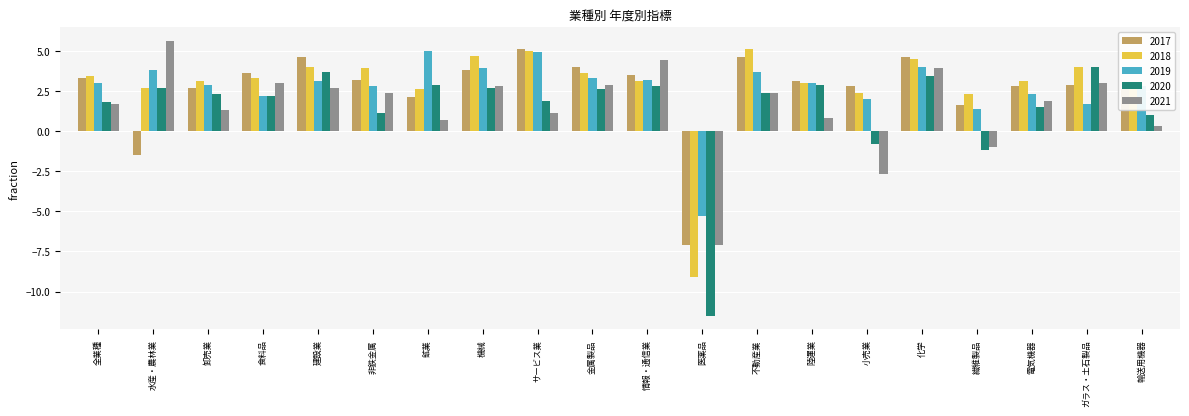

How many groups of bars are there?

20